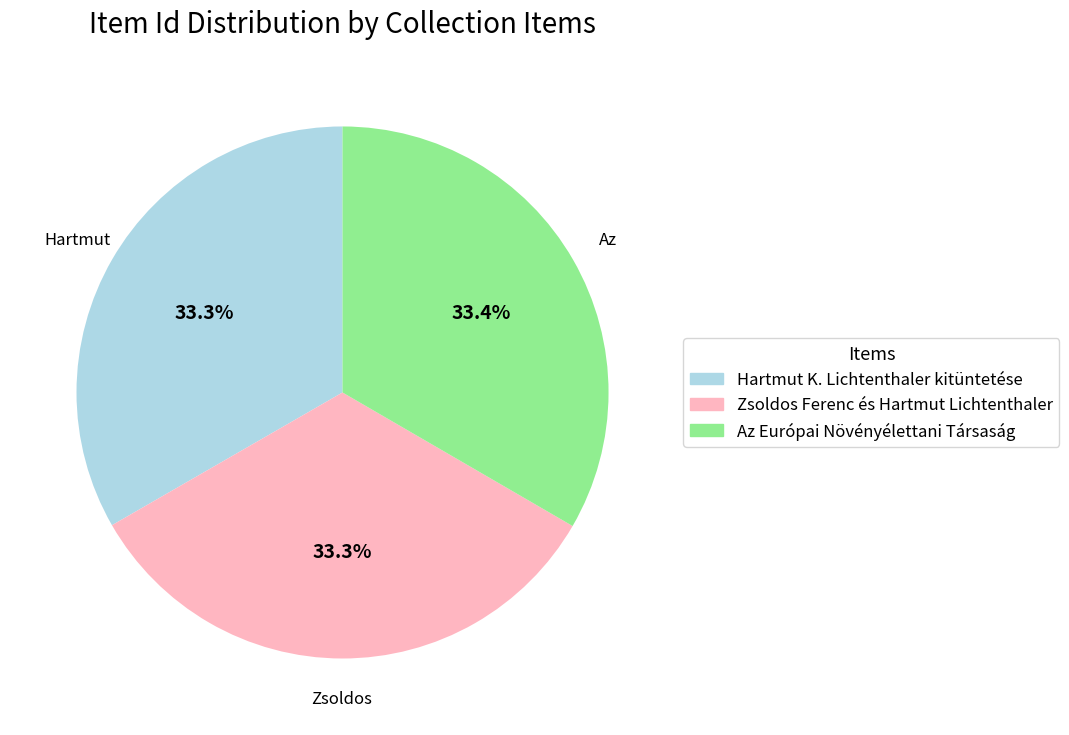

Is there any slice that represents more than half of the pie?

No